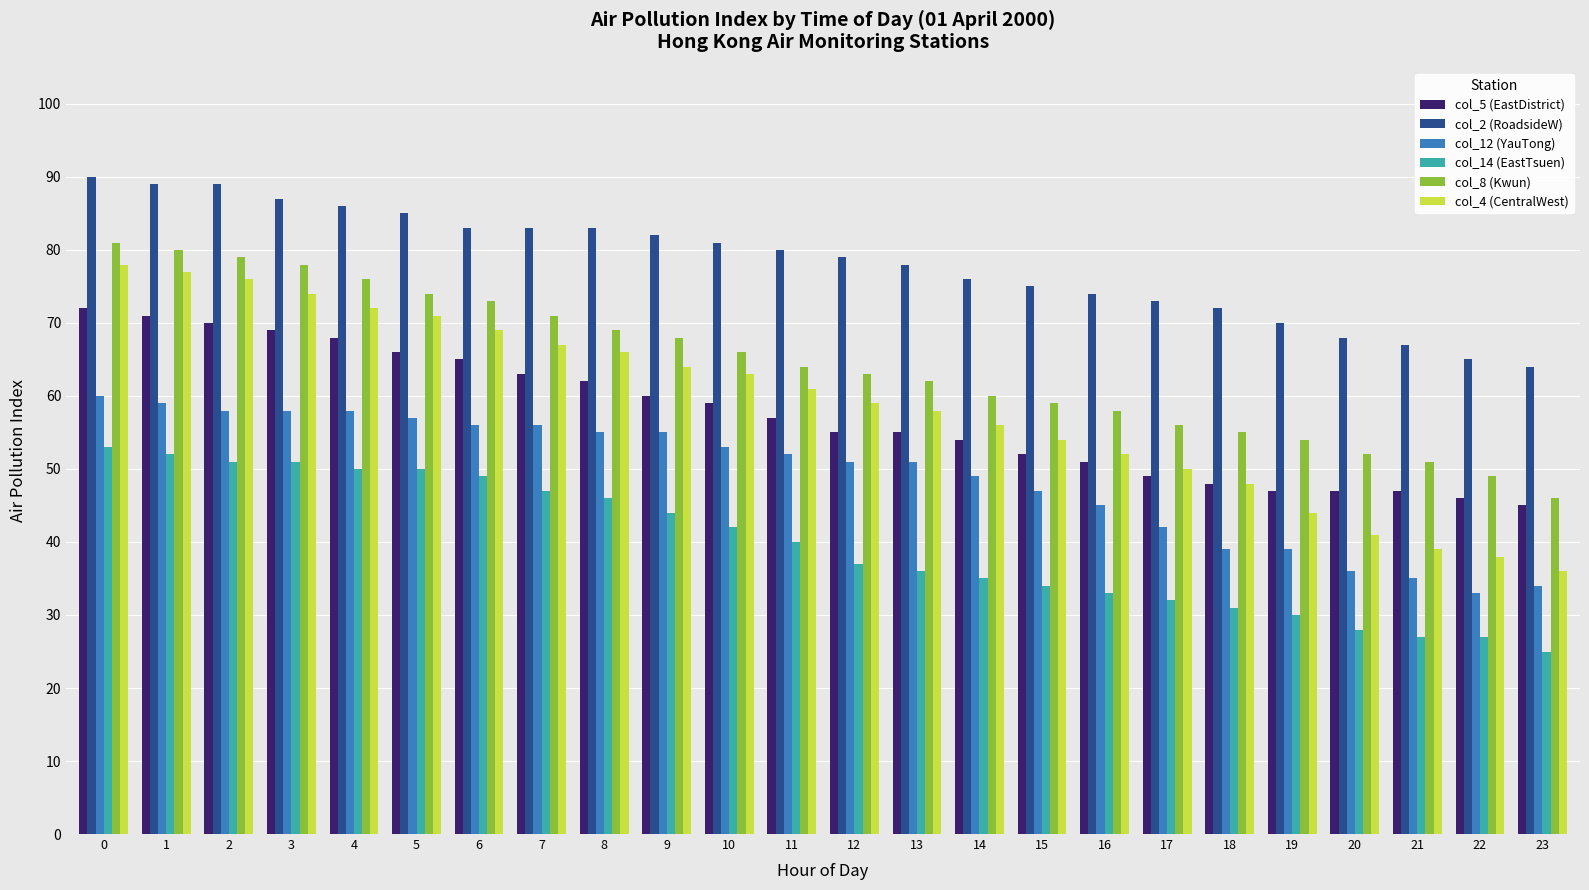

At which label is col_8 (Kwun) closest to 63?

12